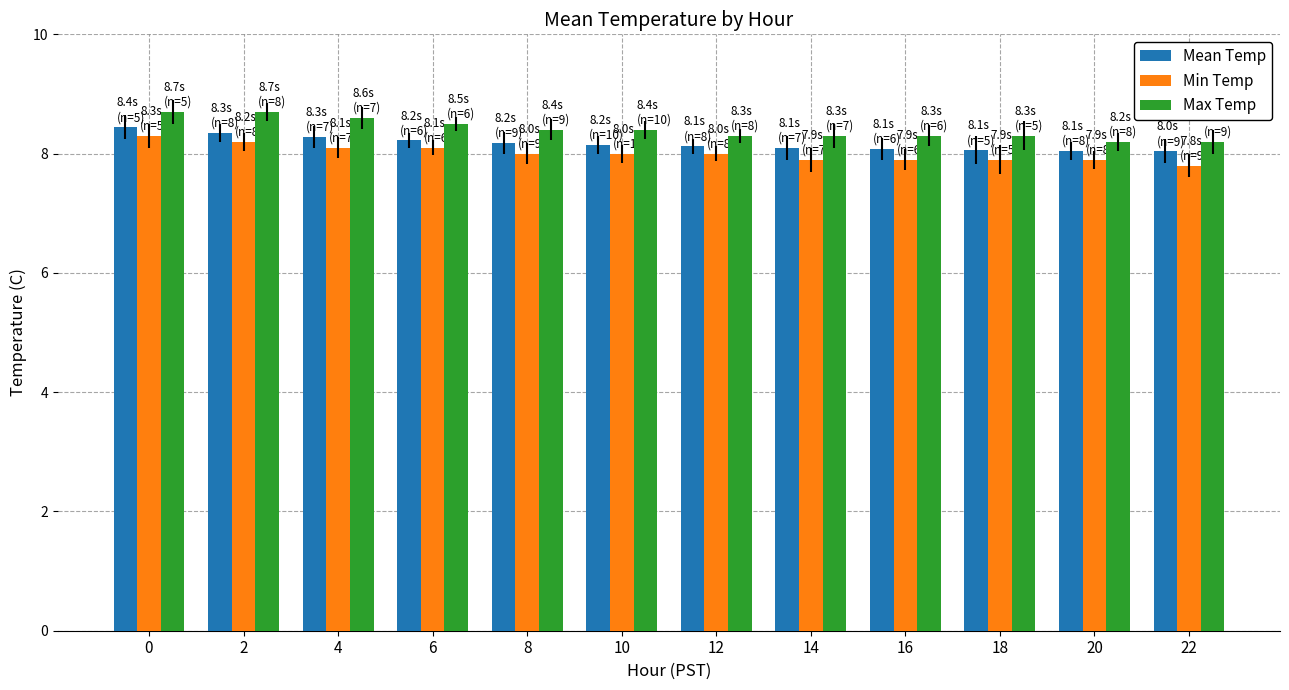

How many categories are shown in the chart?

12